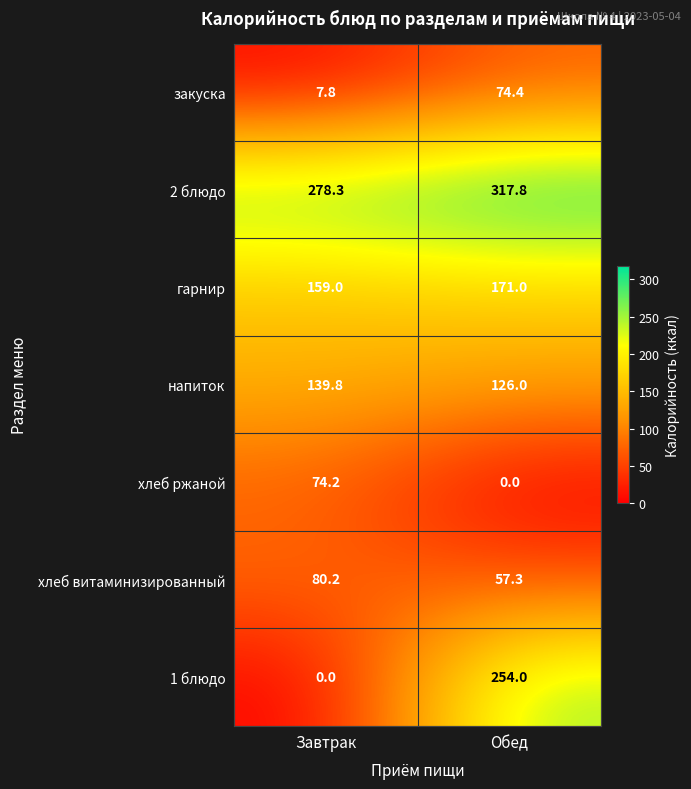

List the series in order of their peak value, lowest first.

хлеб ржаной, закуска, хлеб витаминизированный, напиток, гарнир, 1 блюдо, 2 блюдо